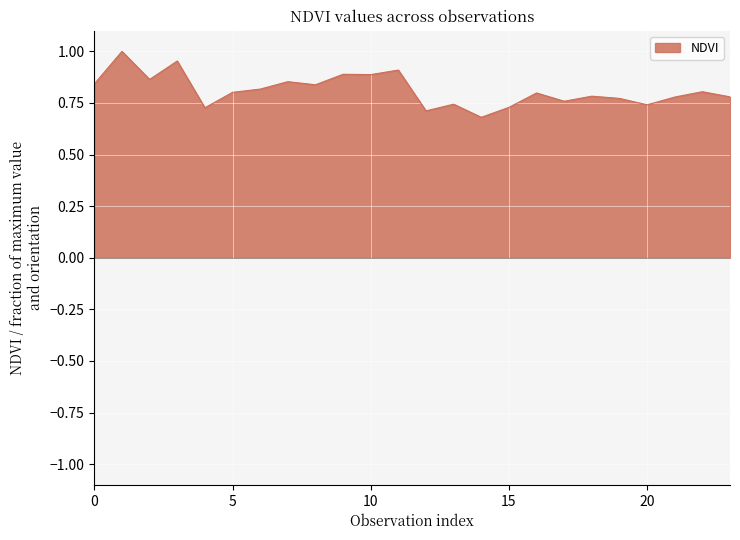

What is the difference between the maximum and minimum values?

0.3